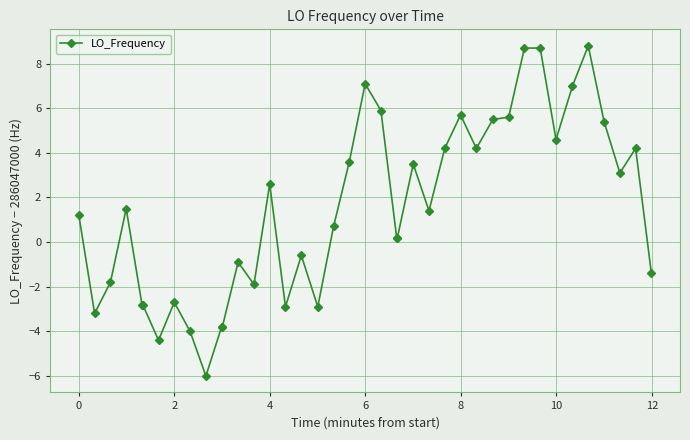

How many values are below zero?

16